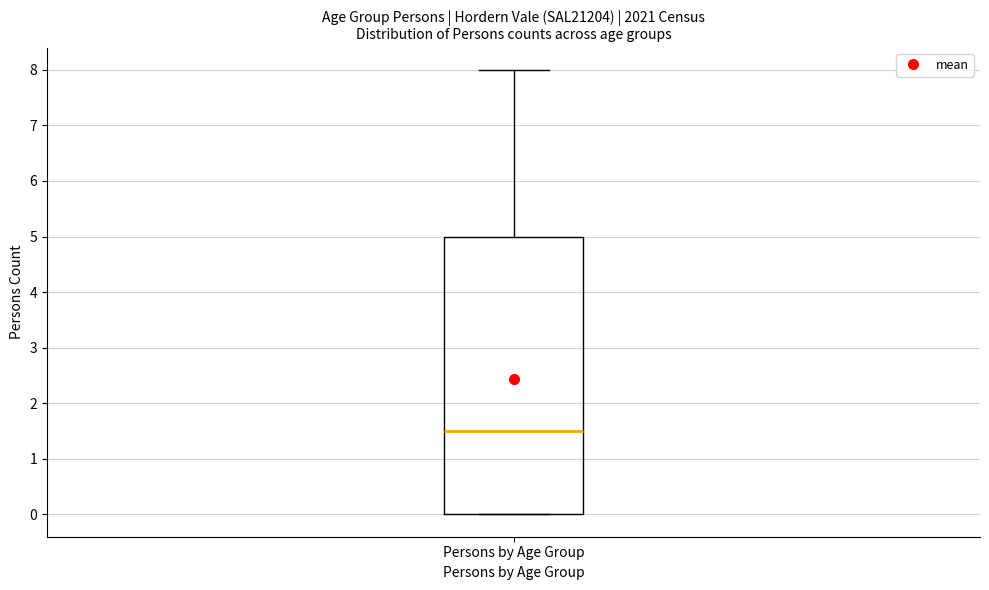

Transcribe this box plot: give where the median line is, the range the box spans, and where the two whiskers end, as read against the y-axis. The values are not printed on the chart, so give them approximately, as read against the axis.

median 1.5, box 0.0 to 5.0, whiskers 0.0 to 8.0